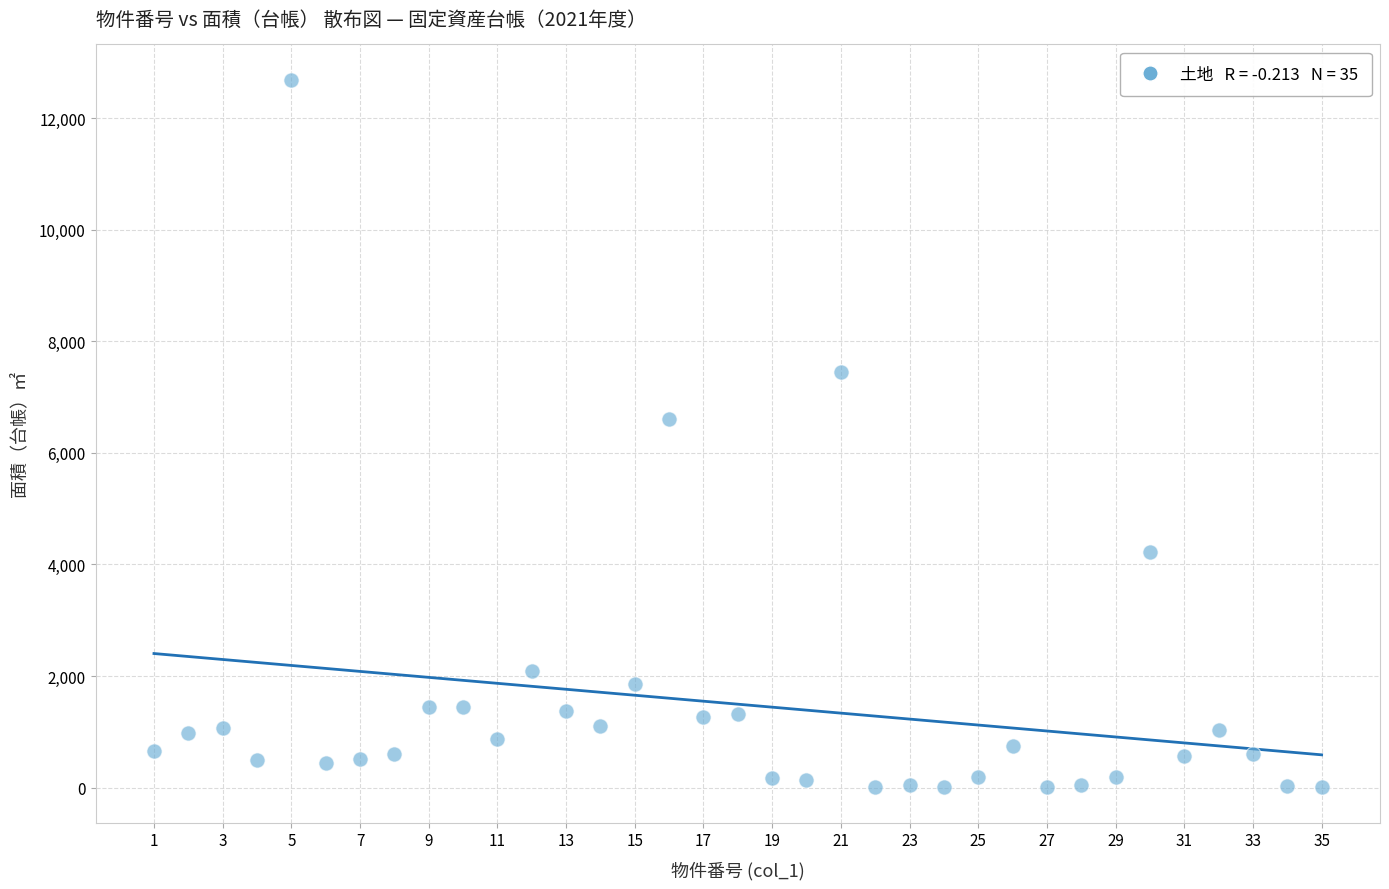

What Y value in the scatter plot is closest to 6349?

6606.0